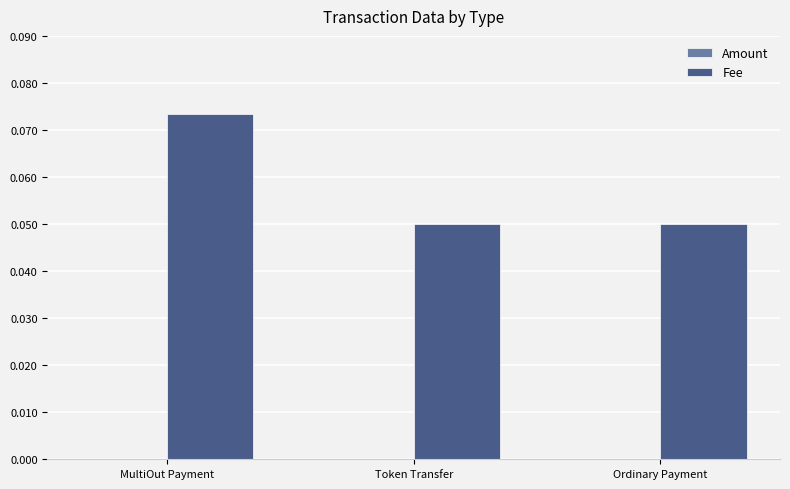

Which series has the largest total across all categories?

Fee